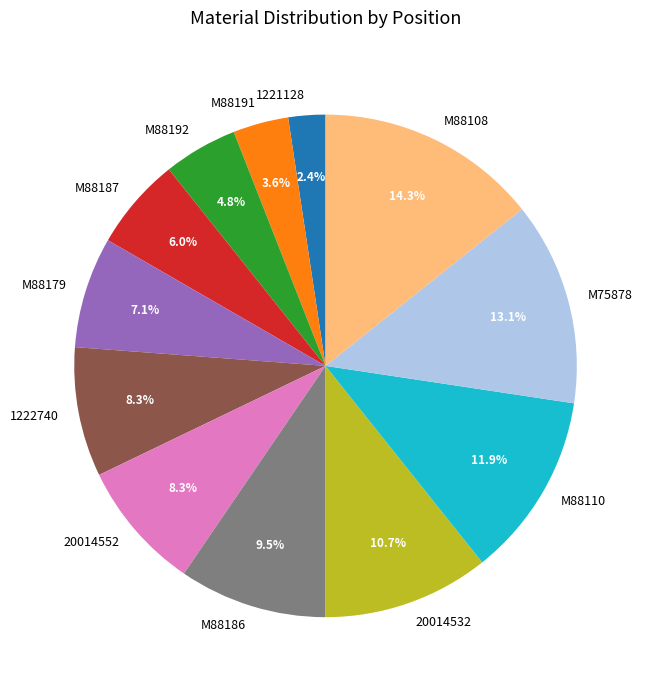

What is the total percentage of M88186 and 1221128?

11.9%